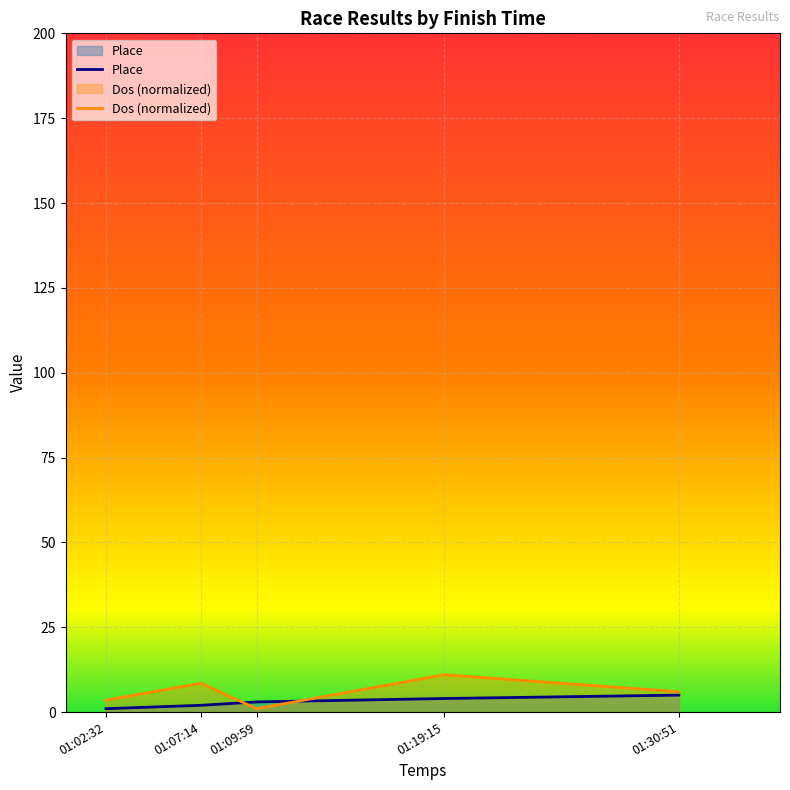

How many interior local peaks does the Dos series have?

2